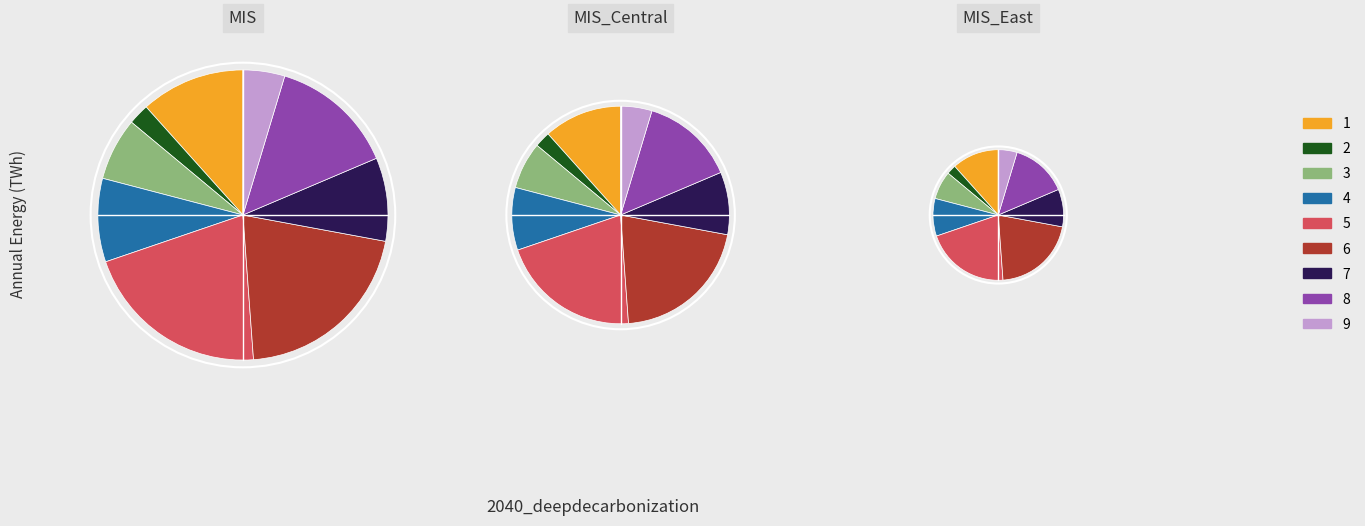

What is the change in value from 2 to 3?

+2